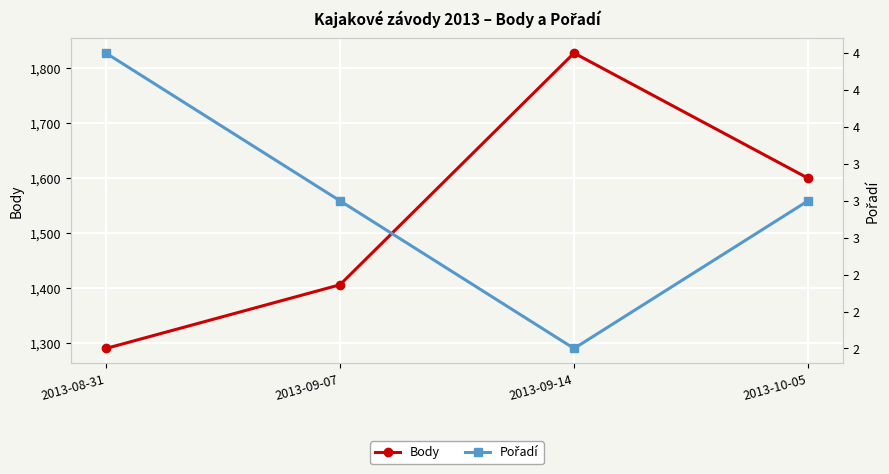

What are all the series names shown in the legend?

Body, Pořadí